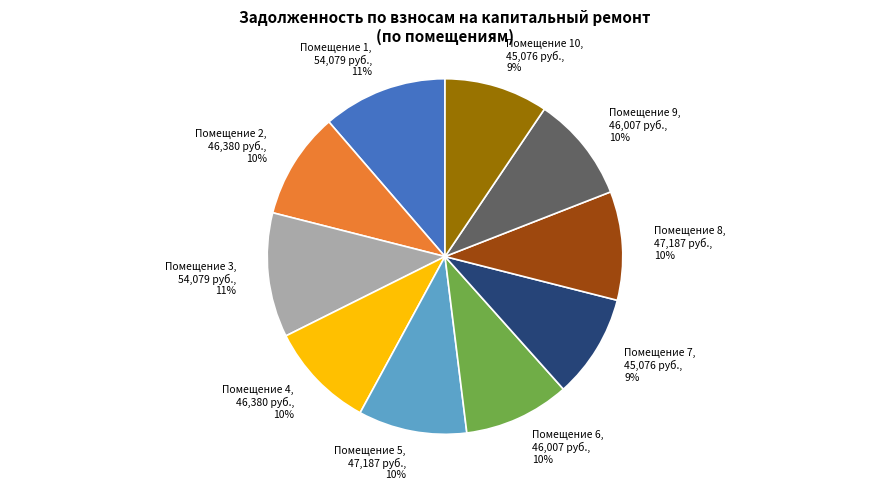

Is there any slice that represents more than half of the pie?

No